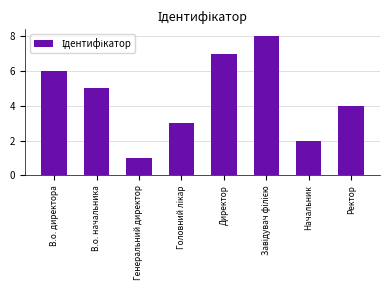

What is the ratio of the value at В.о. директора to the value at Ректор?

1.5